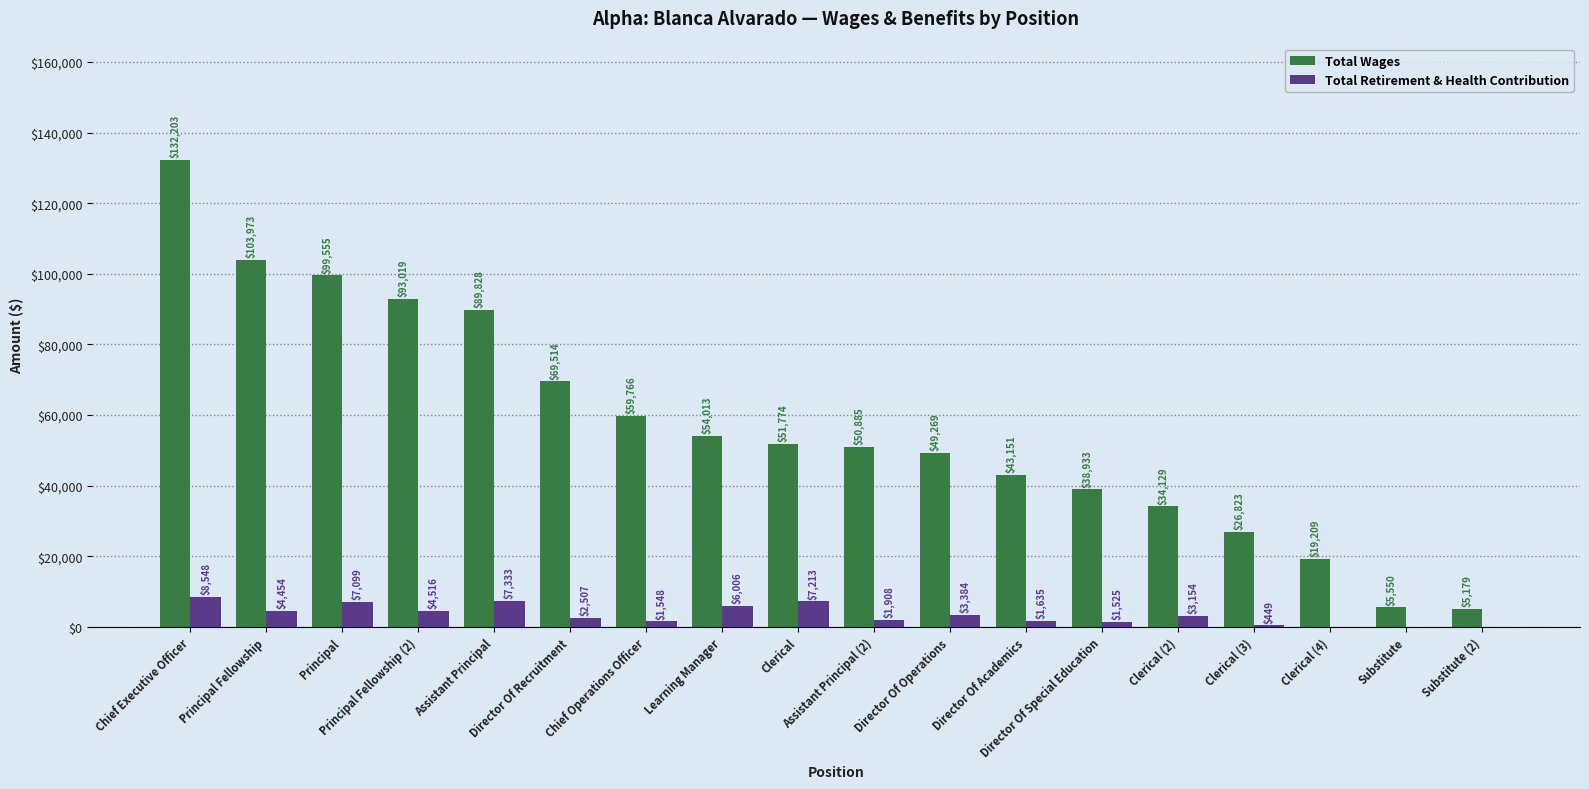

What is the sum of the Total Wages values at Substitute and Principal Fellowship (2)?

98569